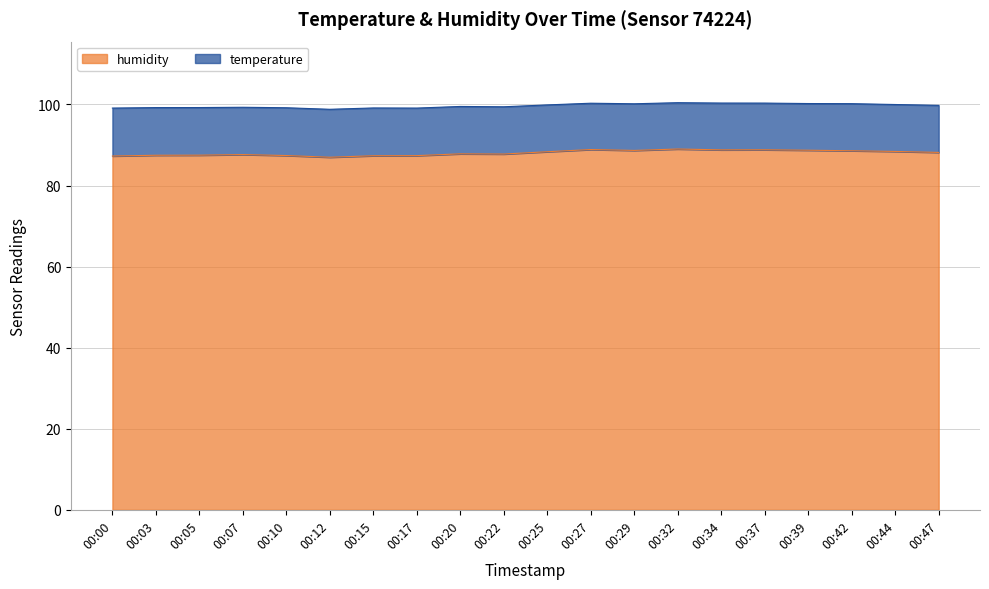

Rank the categories by value from highest to lowest.

00:32, 00:27, 00:37, 00:34, 00:39, 00:29, 00:42, 00:44, 00:25, 00:47, 00:20, 00:22, 00:07, 00:05, 00:03, 00:10, 00:17, 00:15, 00:00, 00:12